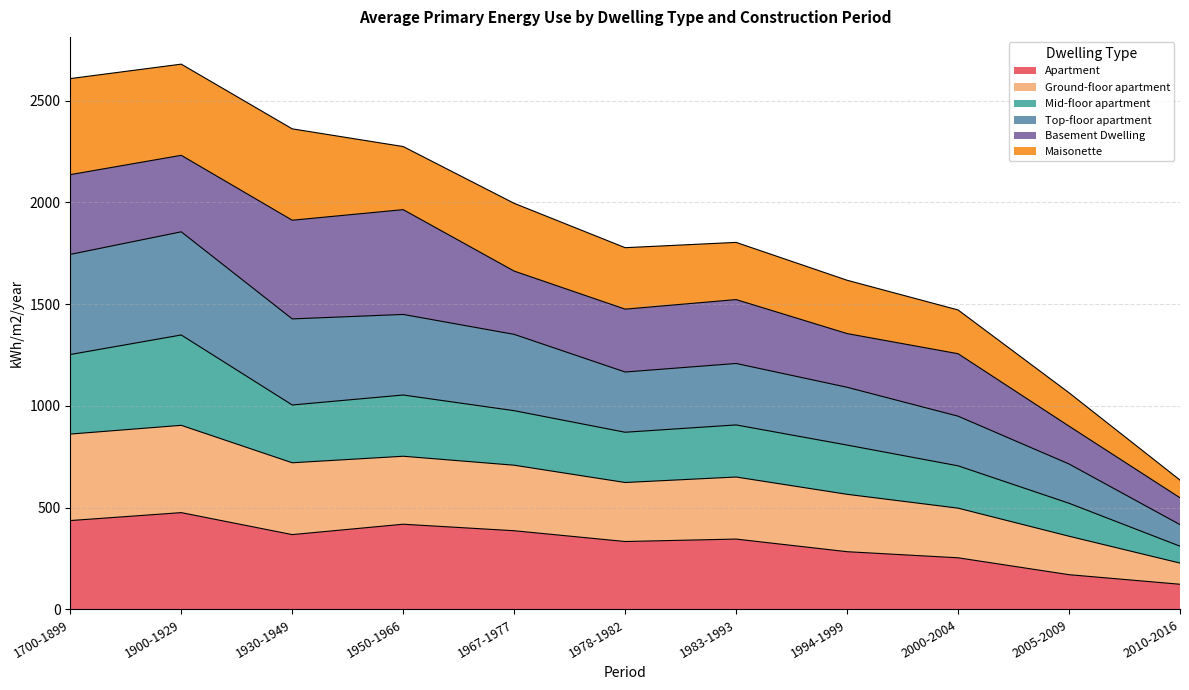

What is the total value across all series at 1900-1929?

2679